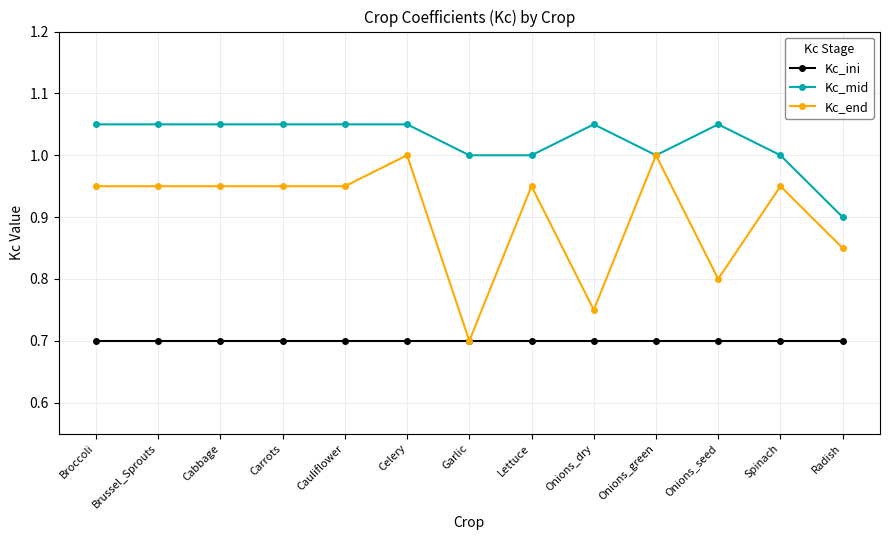

At which category is the sum across all series the highest?

Celery